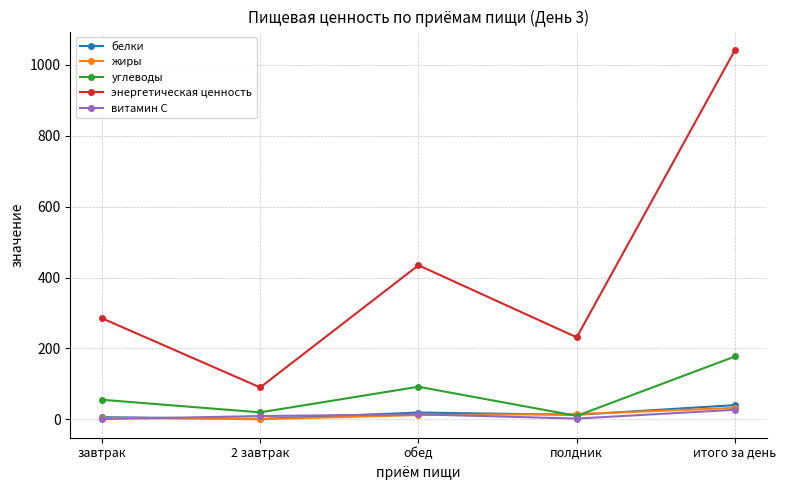

At which label does энергетическая ценность first exceed 285?

завтрак